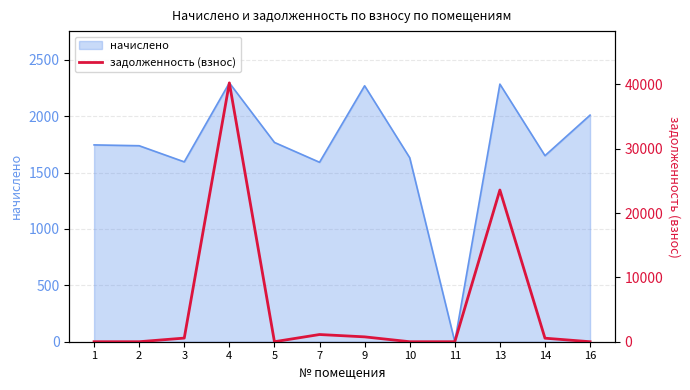

What is the sum of all values?

66827.7